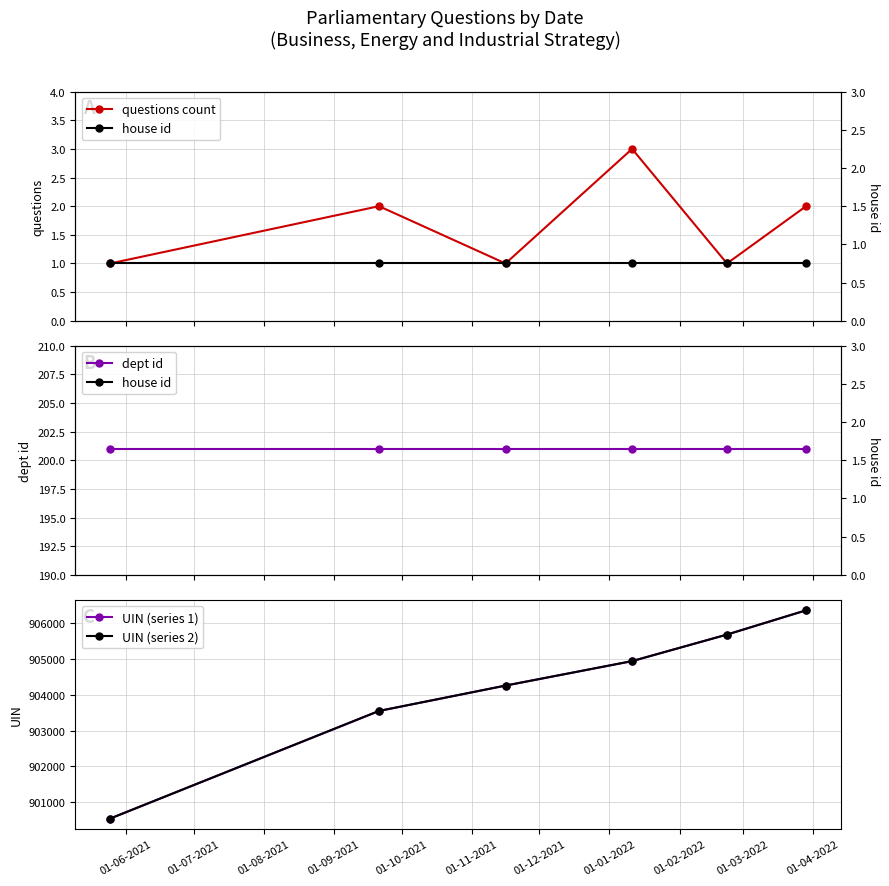

True or false: UIN (series 2) and dept id cross at least once.

False